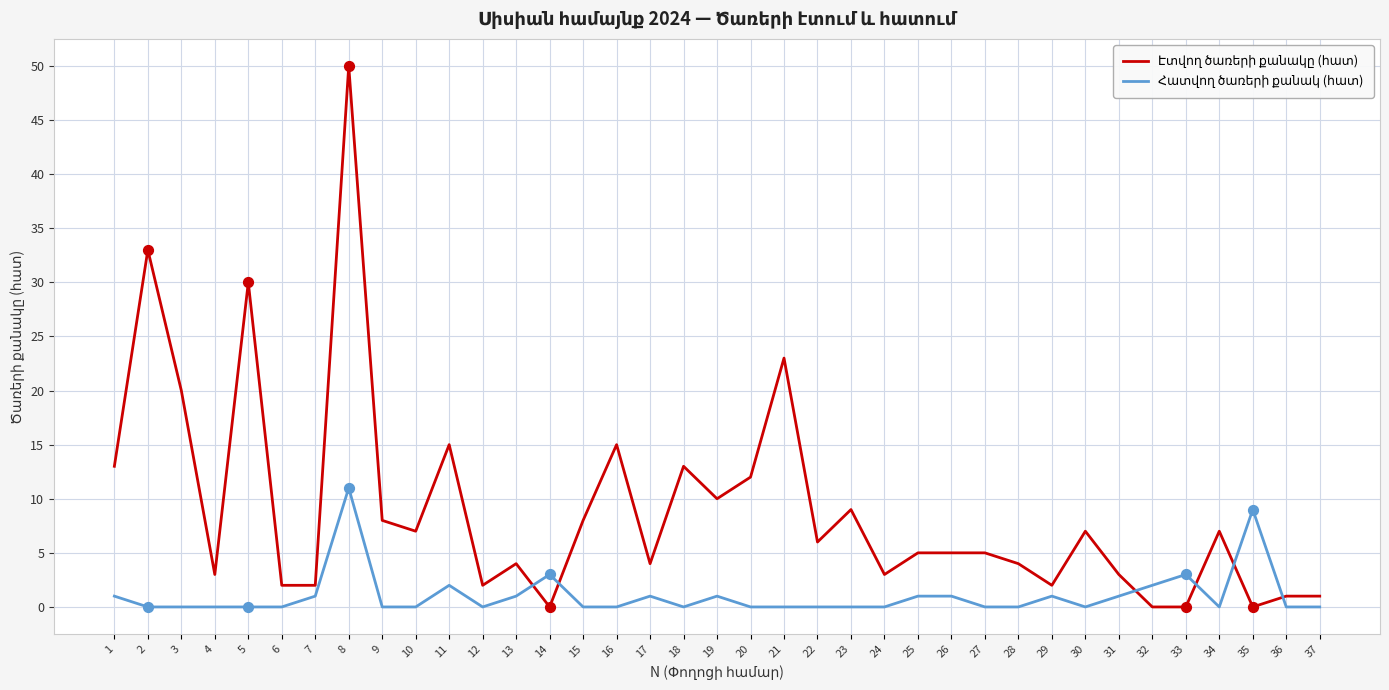

What is the total value across all series at 34?

7